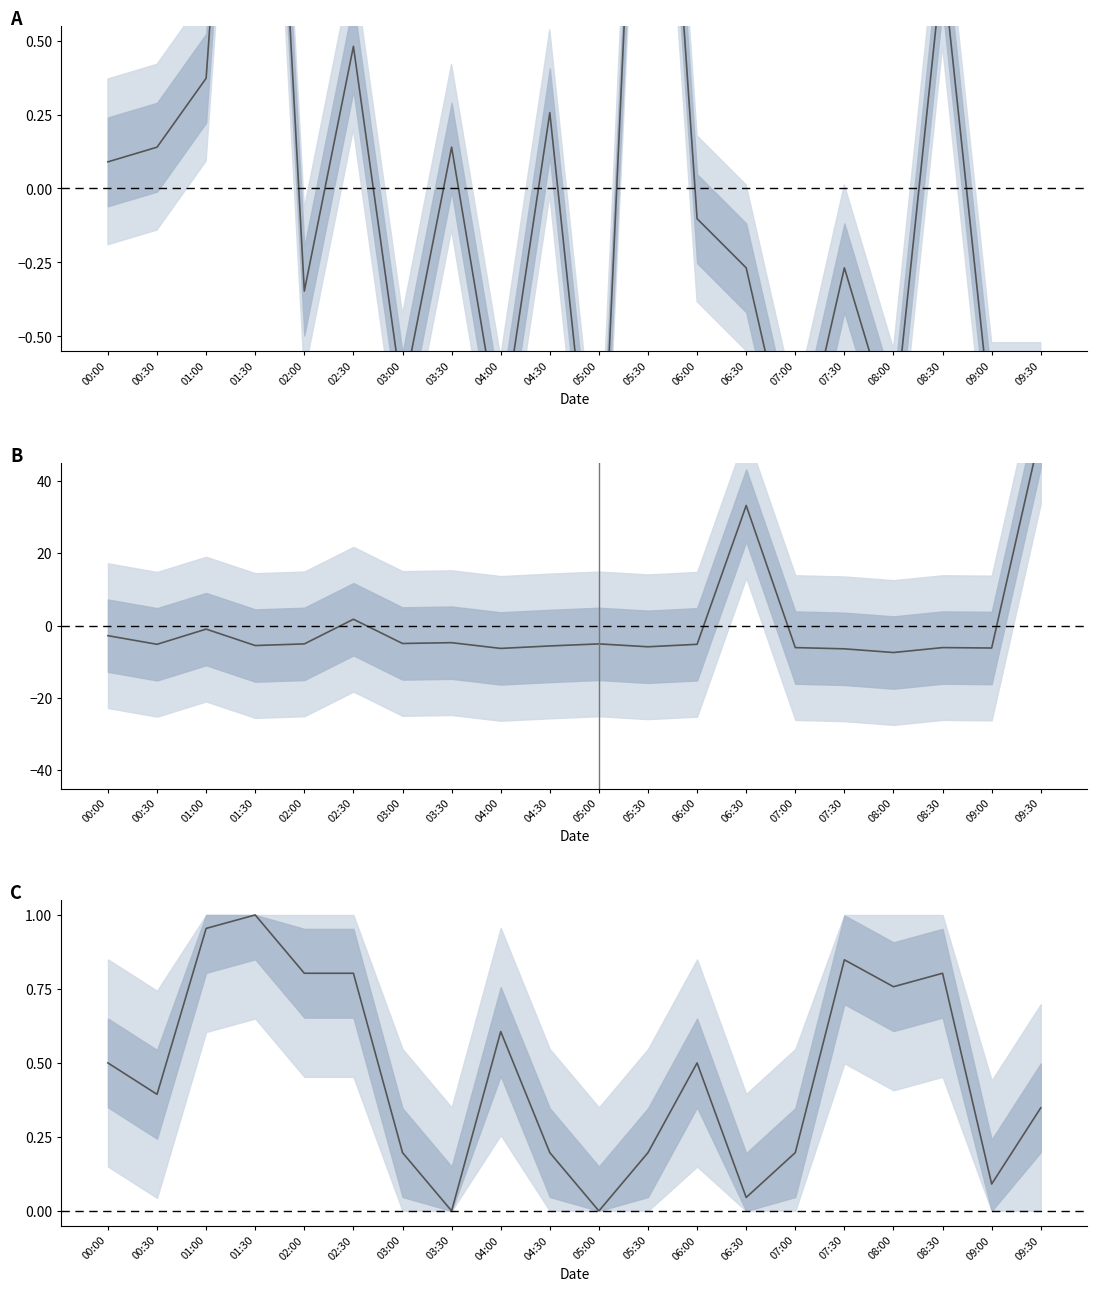

Reading left to right, extract all data points from this chart.

SDS_P1: 0.1	0.1	0.4	2.7	-0.3	0.5	-0.7	0.1	-0.9	0.3	-1.3	2.3	-0.1	-0.3	-1.0	-0.3	-0.8	0.8	-0.8	-0.8
Max_cycle: -2.8	-5.1	-0.9	-5.5	-5.0	1.8	-4.9	-4.7	-6.3	-5.6	-5.0	-5.8	-5.1	33.2	-6.0	-6.4	-7.4	-6.0	-6.2	53.8
SDS_P2: 0.5	0.4	1.0	1.0	0.8	0.8	0.2	0.0	0.6	0.2	0.0	0.2	0.5	0.0	0.2	0.8	0.8	0.8	0.1	0.3